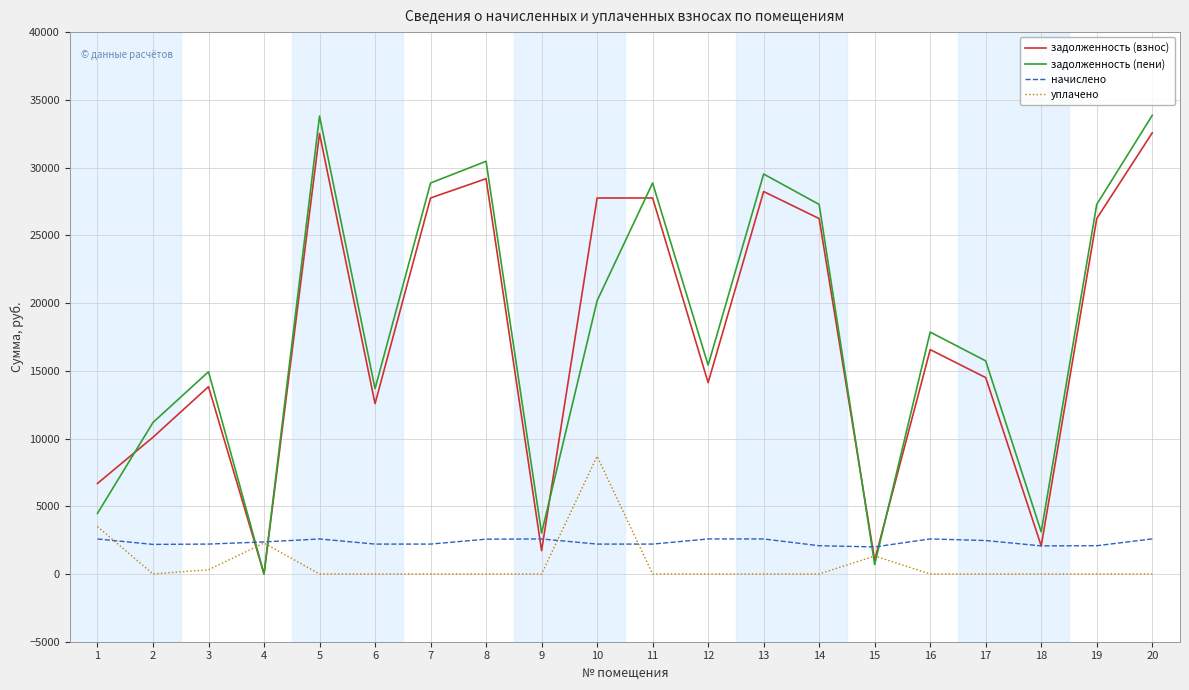

What is the maximum value shown in the chart?

33856.1